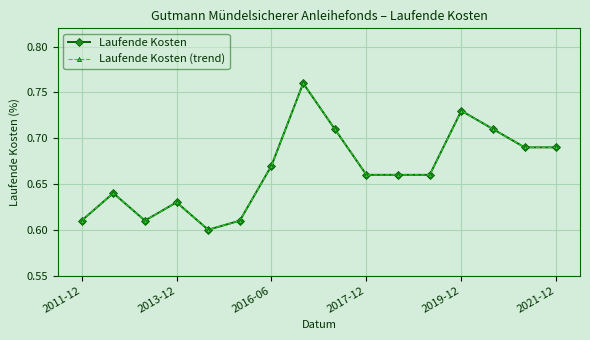

Which series has the widest spread of values?

Laufende Kosten